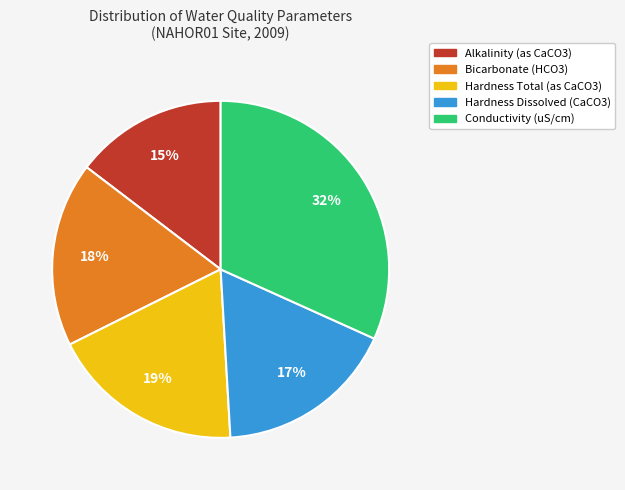

How many slices are in this pie chart?

5